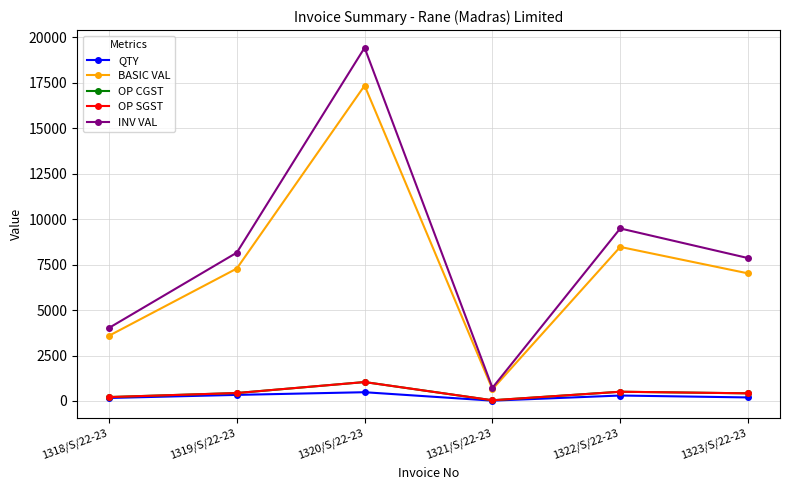

What is the label of the 3rd point from the right?

1321/S/22-23